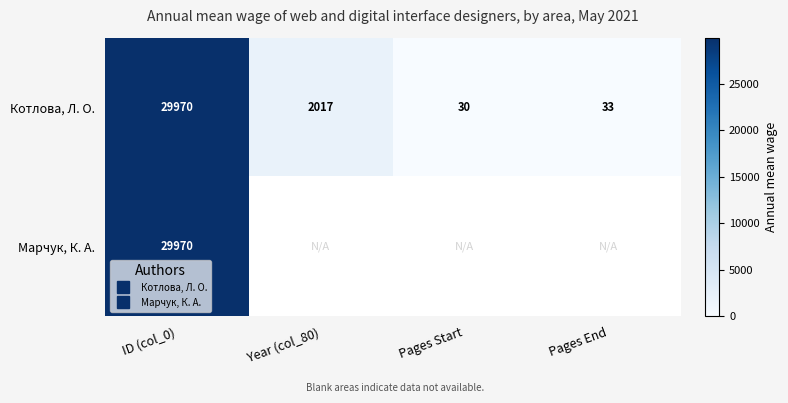

What is the smallest value displayed?

30.0